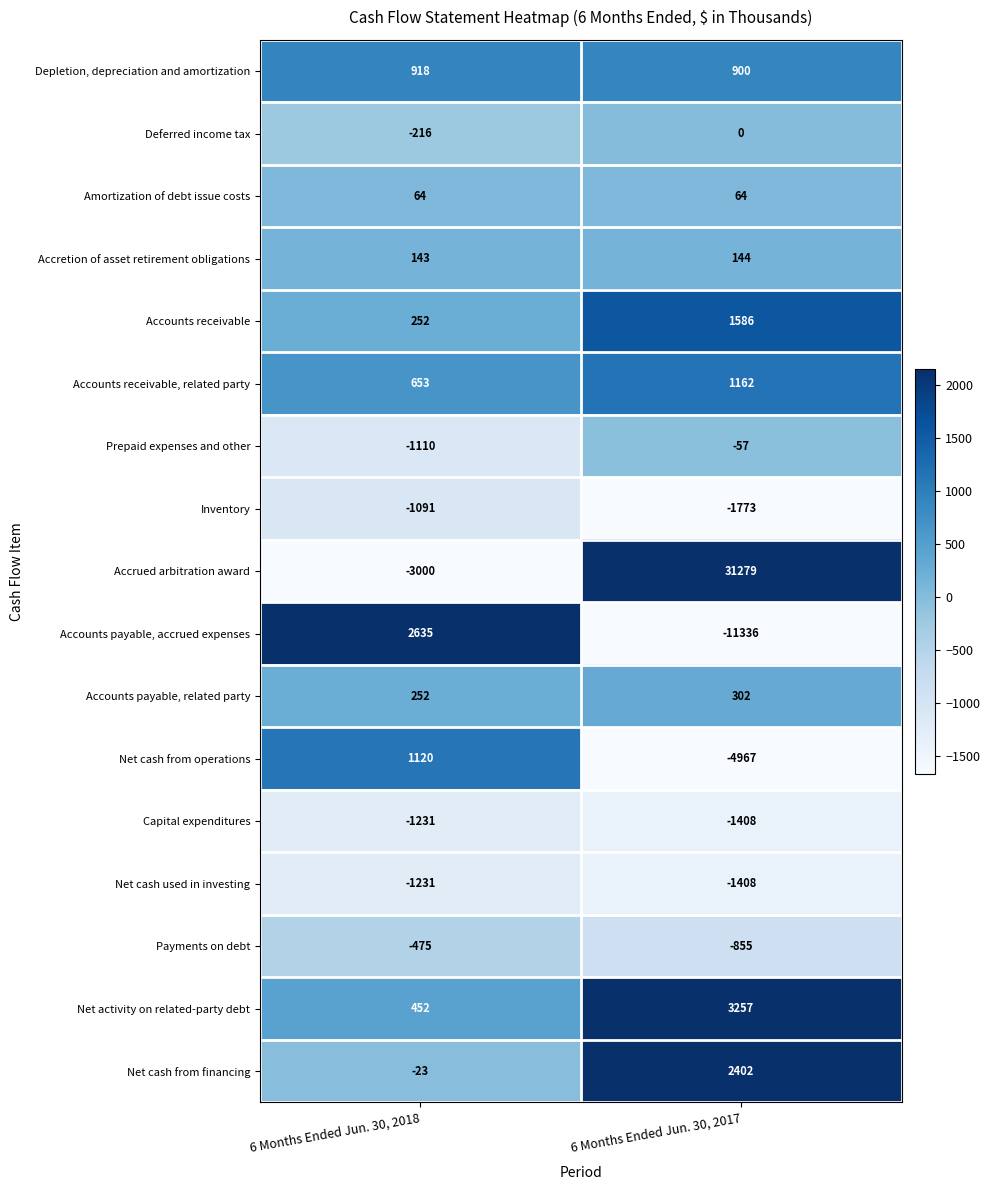

Which series changed the most between 6 Months Ended Jun. 30, 2018 and 6 Months Ended Jun. 30, 2017?

Accrued arbitration award